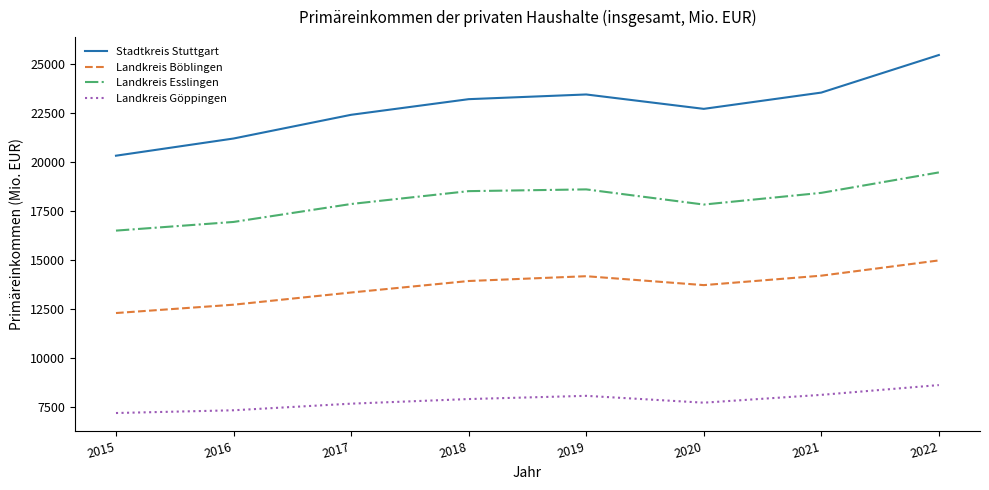

The Landkreis Böblingen series shows 13919.0 at 2018. True or false?

True